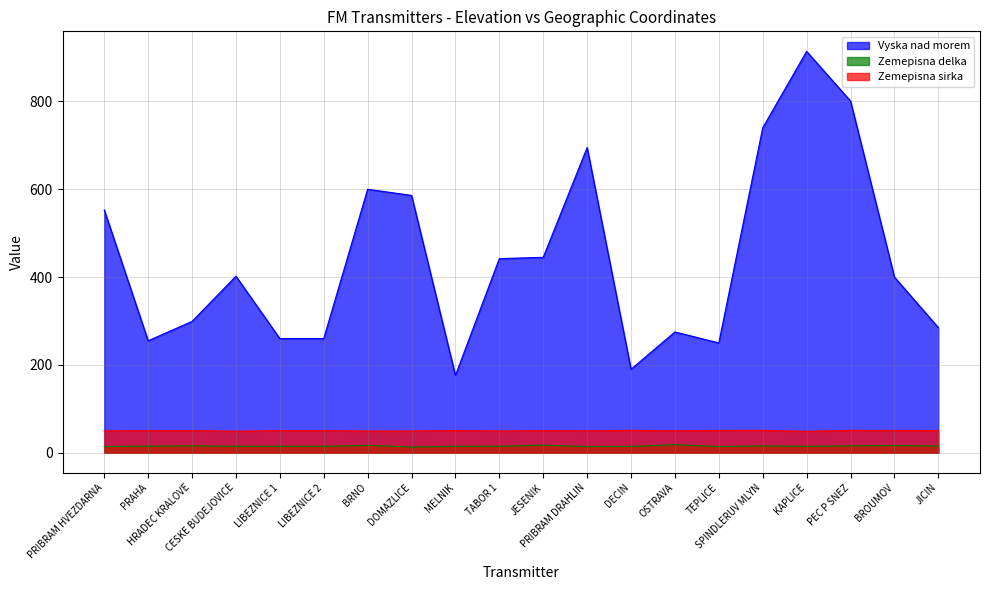

At which label does Zemepisna delka first exceed 14?

PRIBRAM HVEZDARNA